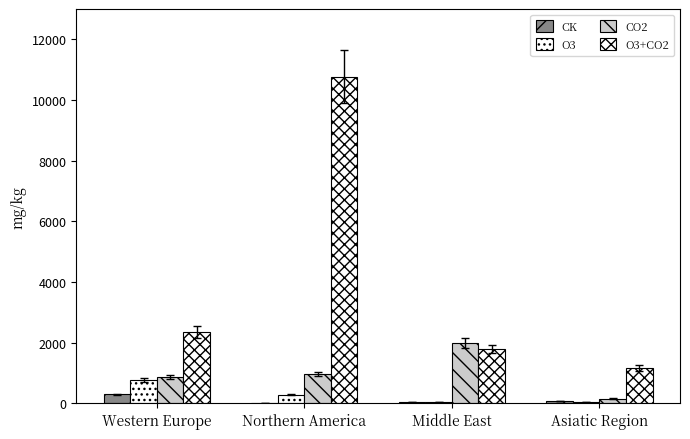

Where is O3 nearest to the value 407?

Northern America